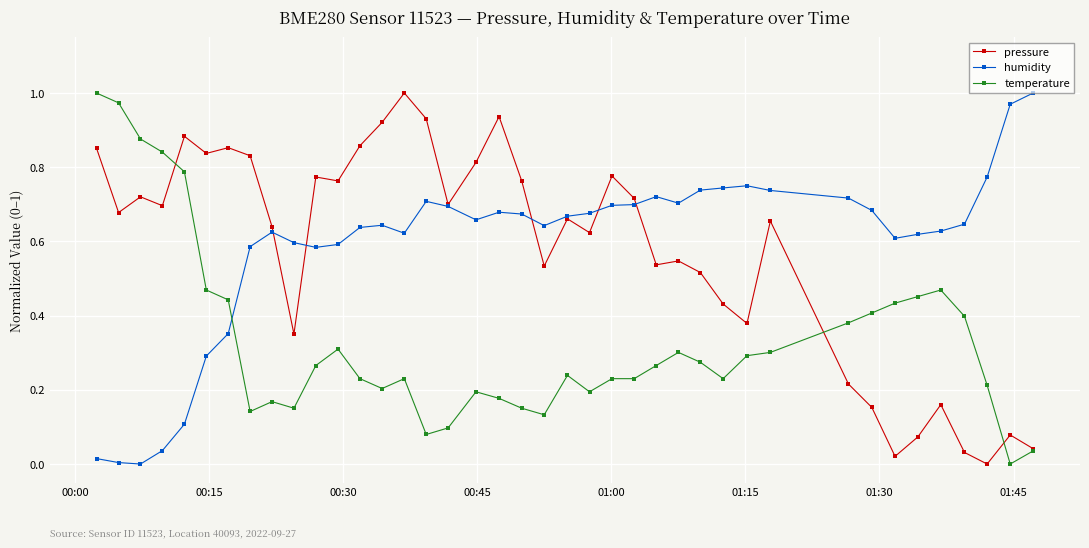

True or false: pressure has more than 1 points higher than both neighbors.

True